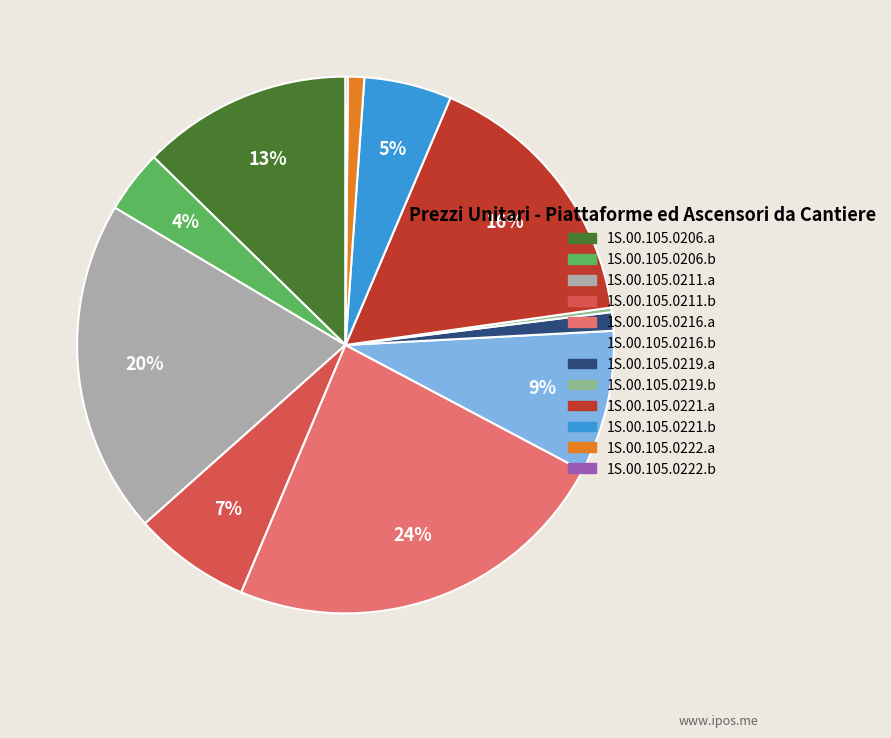

To the nearest percent, what is the combined percentage of 1S.00.105.0211.a and 1S.00.105.0221.b?

25%